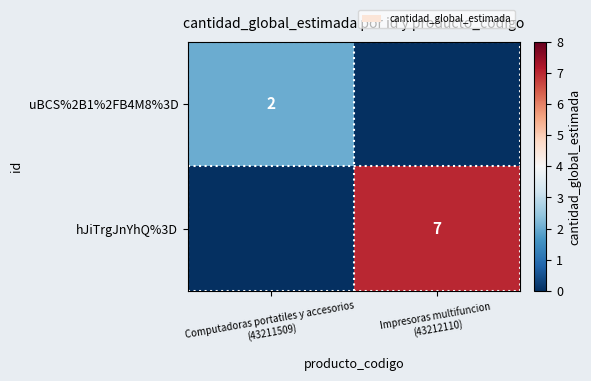

Which series changed the most between Computadoras portatiles y accesorios (43211509) and Impresoras multifuncion (43212110)?

hJiTrgJnYhQ%3D